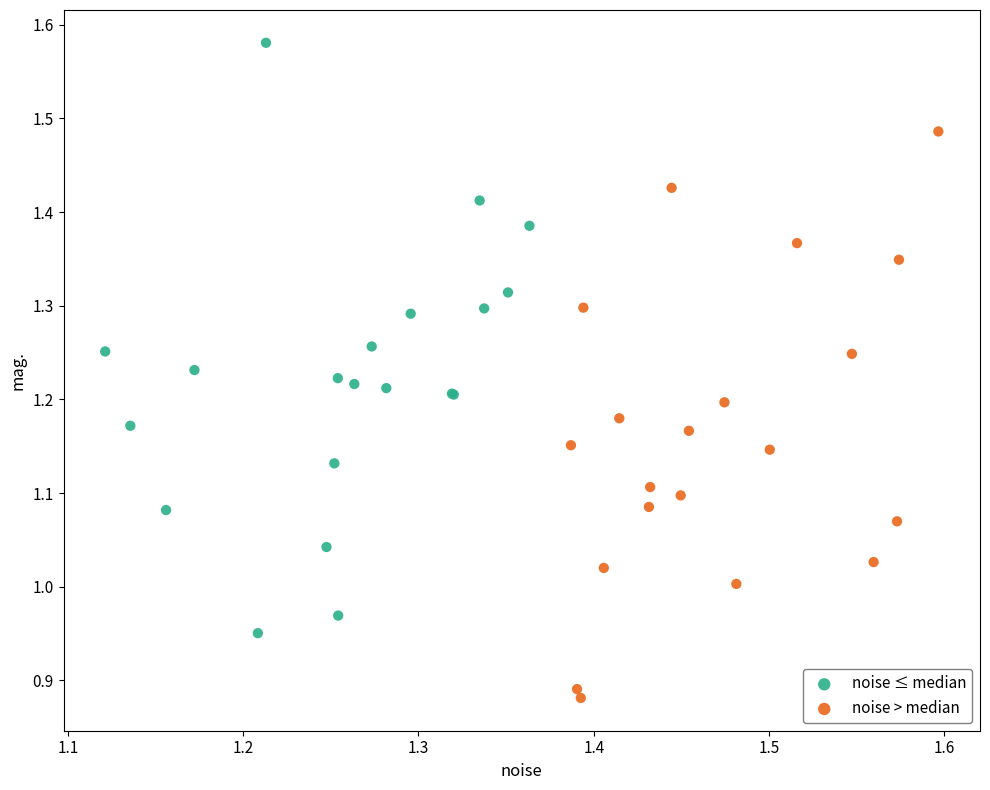

Which series reaches the minimum Y coordinate?

noise > median